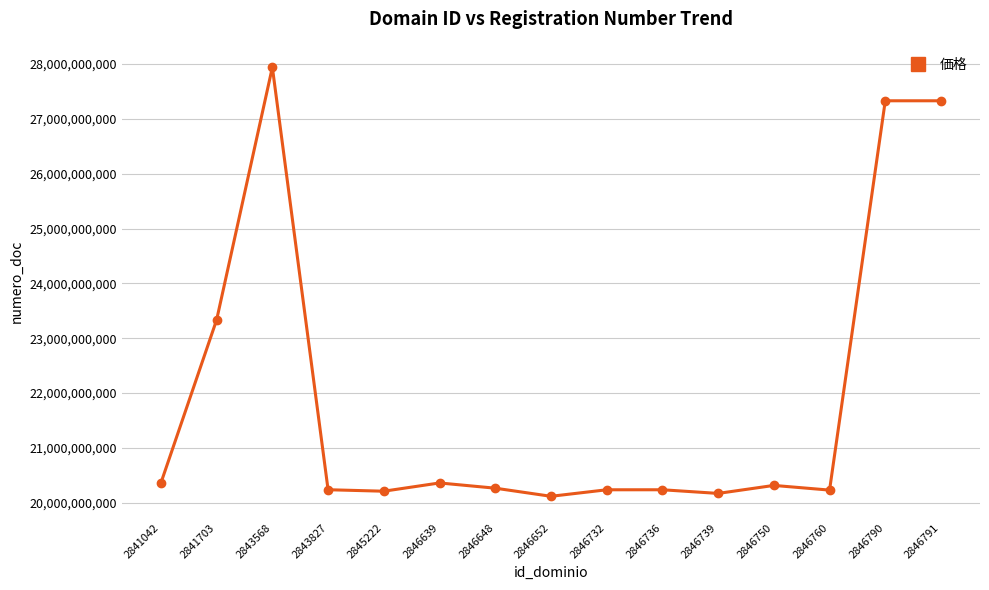

What is the maximum value shown in the chart?

27939672481